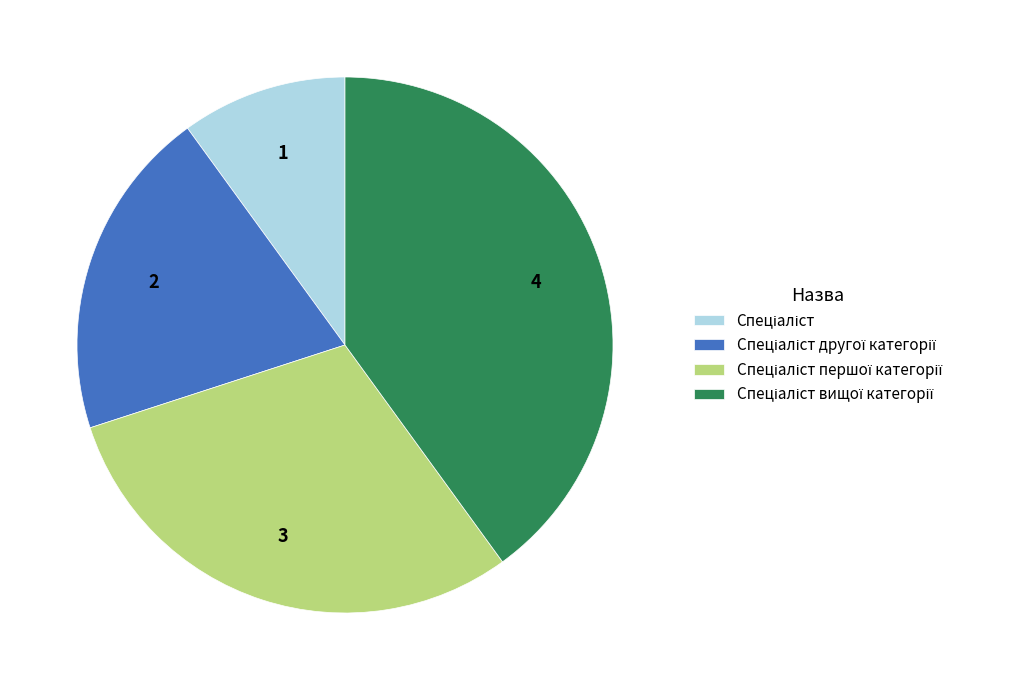

Combined, do Спеціаліст вищої категорії and Спеціаліст другої категорії account for over 50%?

Yes